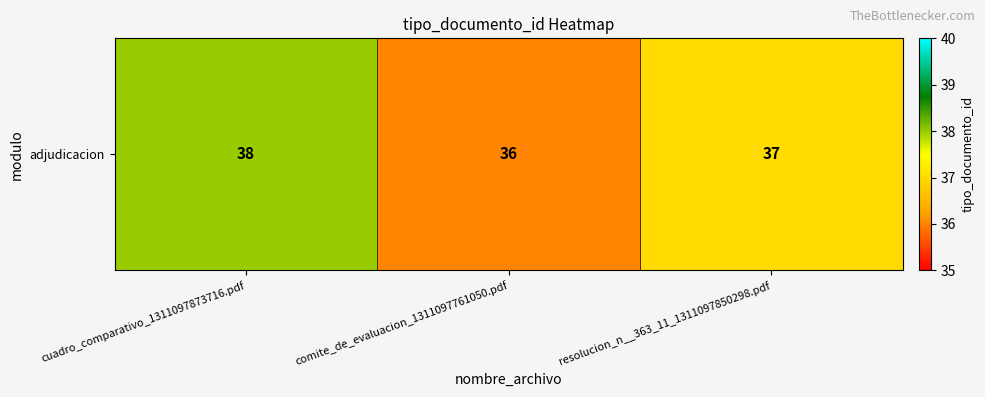

List the labels in order of value, largest first.

cuadro_comparativo_1311097873716.pdf, resolucion_n__363_11_1311097850298.pdf, comite_de_evaluacion_1311097761050.pdf